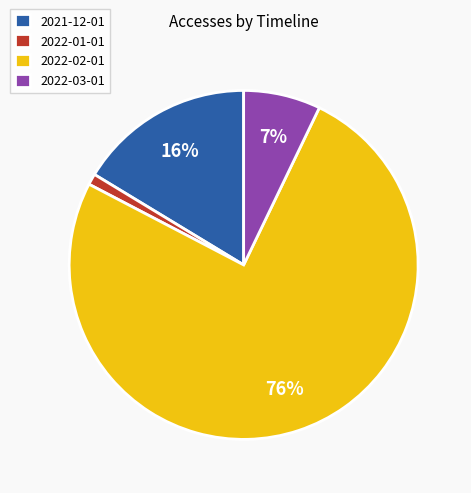

The 2021-12-01 slice represents 2% of the pie. True or false?

False